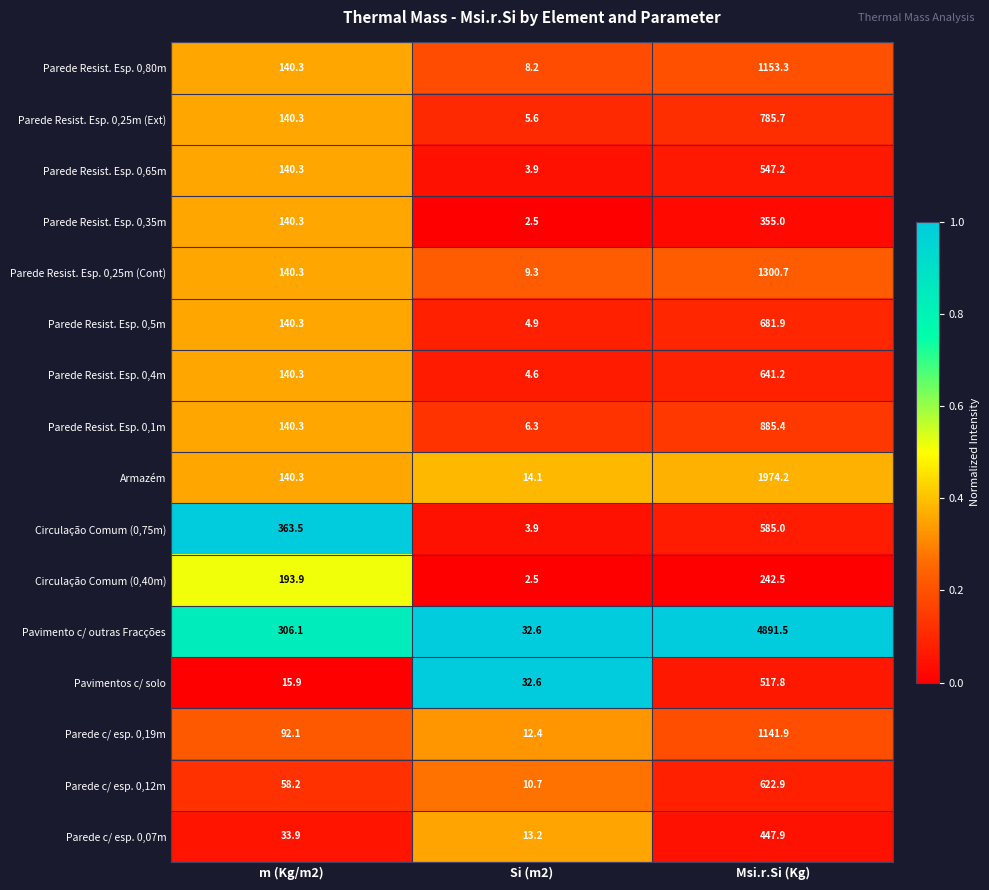

What is the difference between the Parede Resist. Esp. 0,25m (Cont) values at Si (m2) and m (Kg/m2)?

131.0